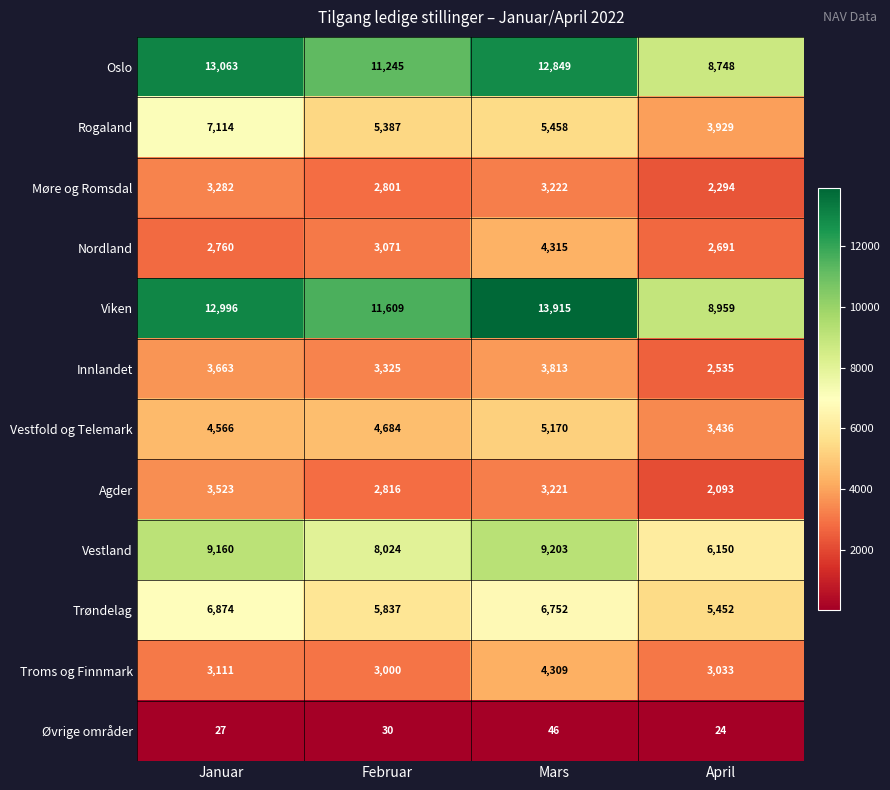

Is it true that Øvrige områder equals 27 at Januar?

True